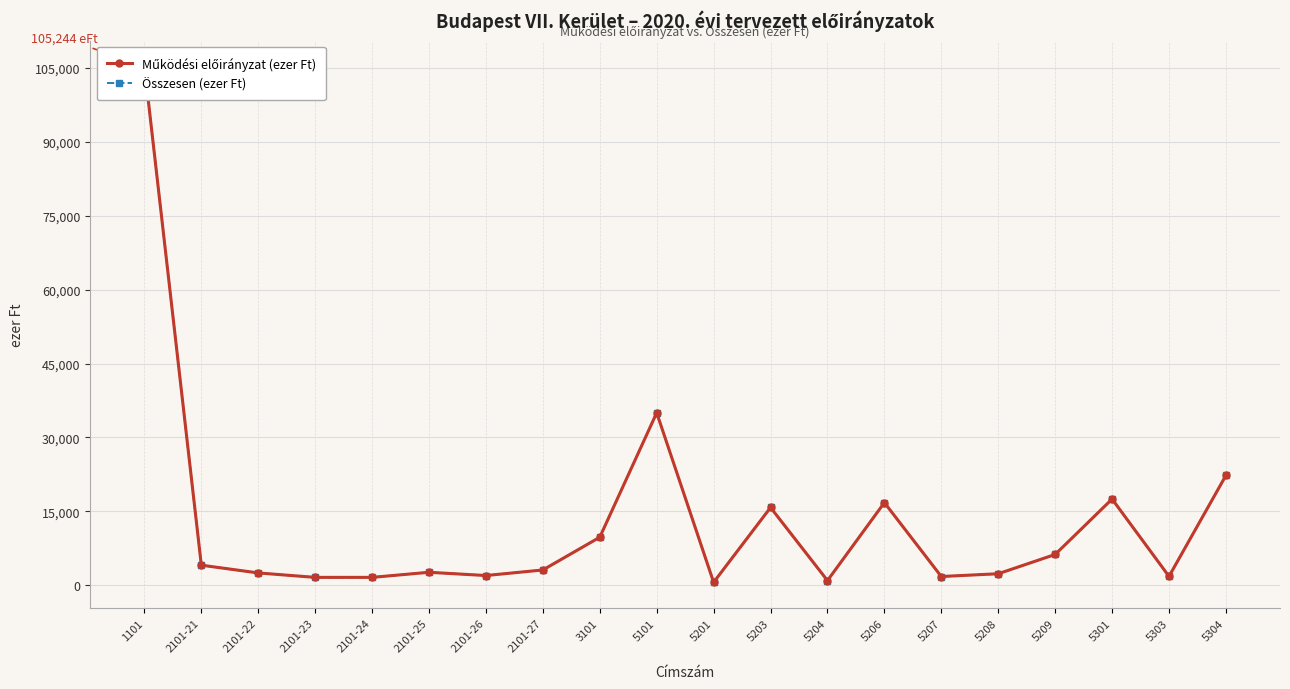

True or false: Működési előirányzat (ezer Ft) and Összesen (ezer Ft) cross at least once.

False